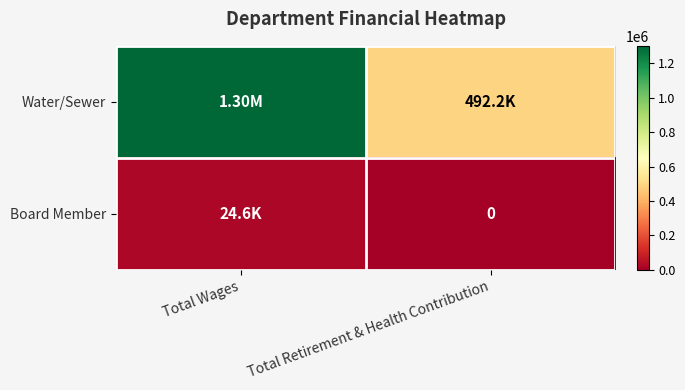

How many data points in Water/Sewer are less than 1300902?

1